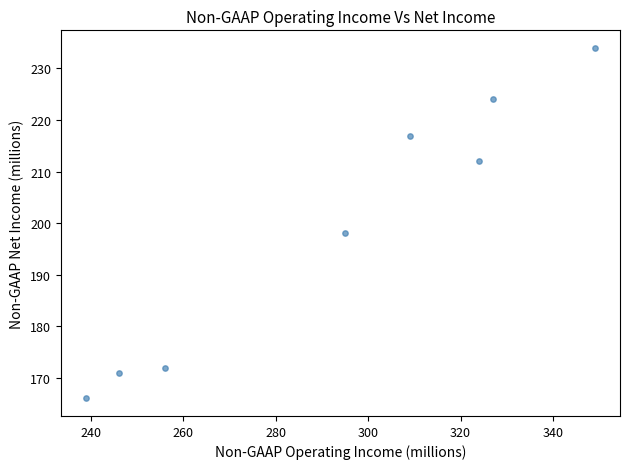

What Y value in the scatter plot is closest to 200?

198